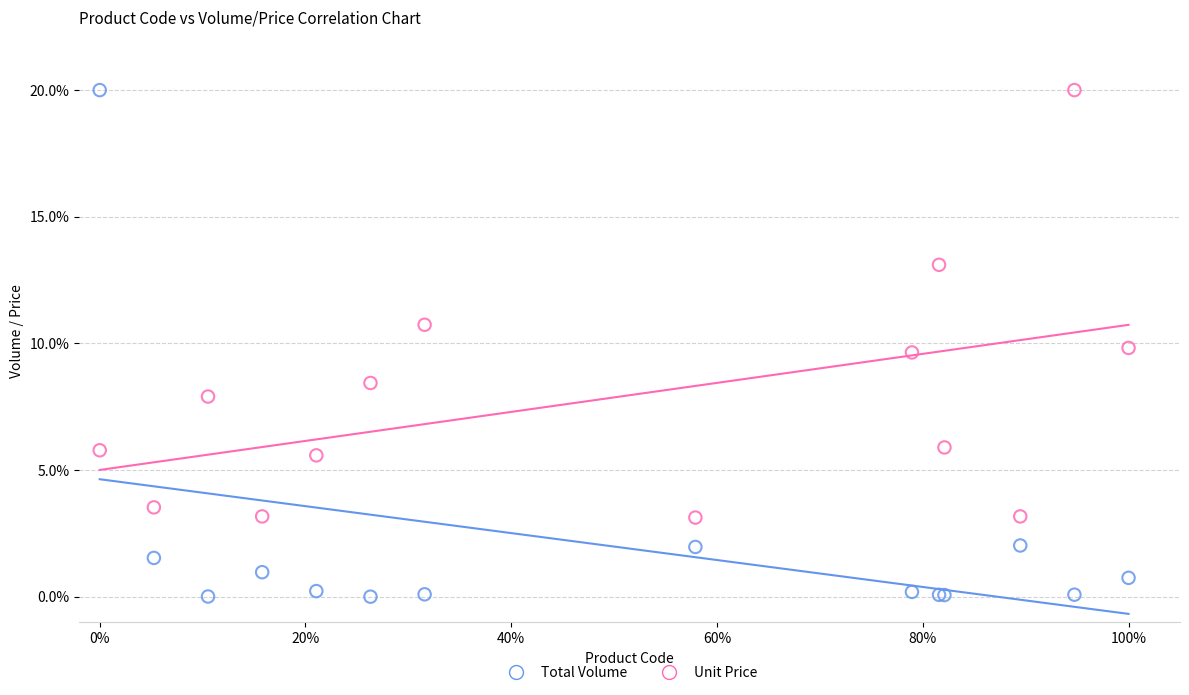

What is the X range (max minus min) for the scatter plot?

1.0